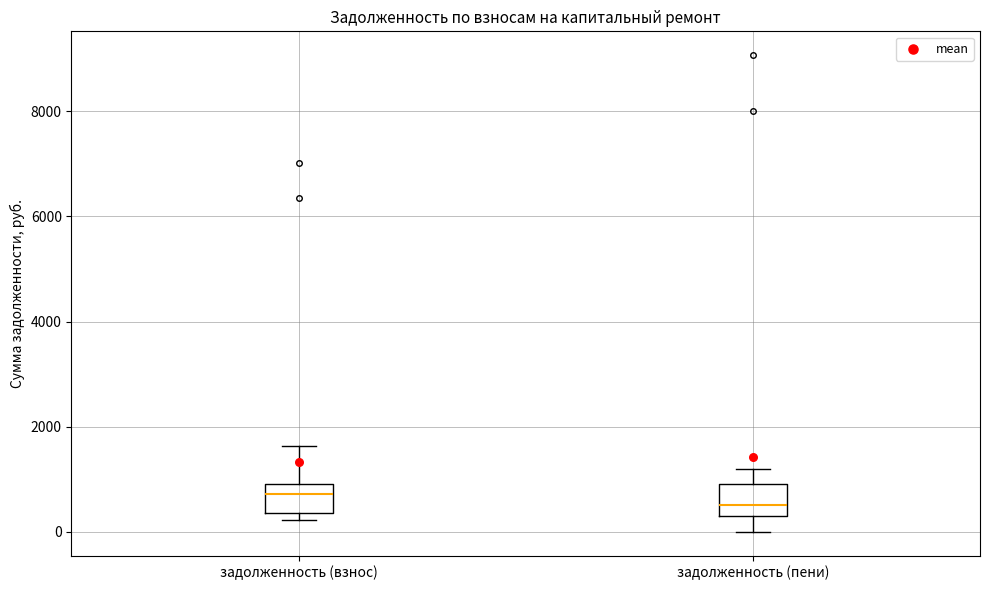

Which box has the highest median line?

задолженность (взнос)